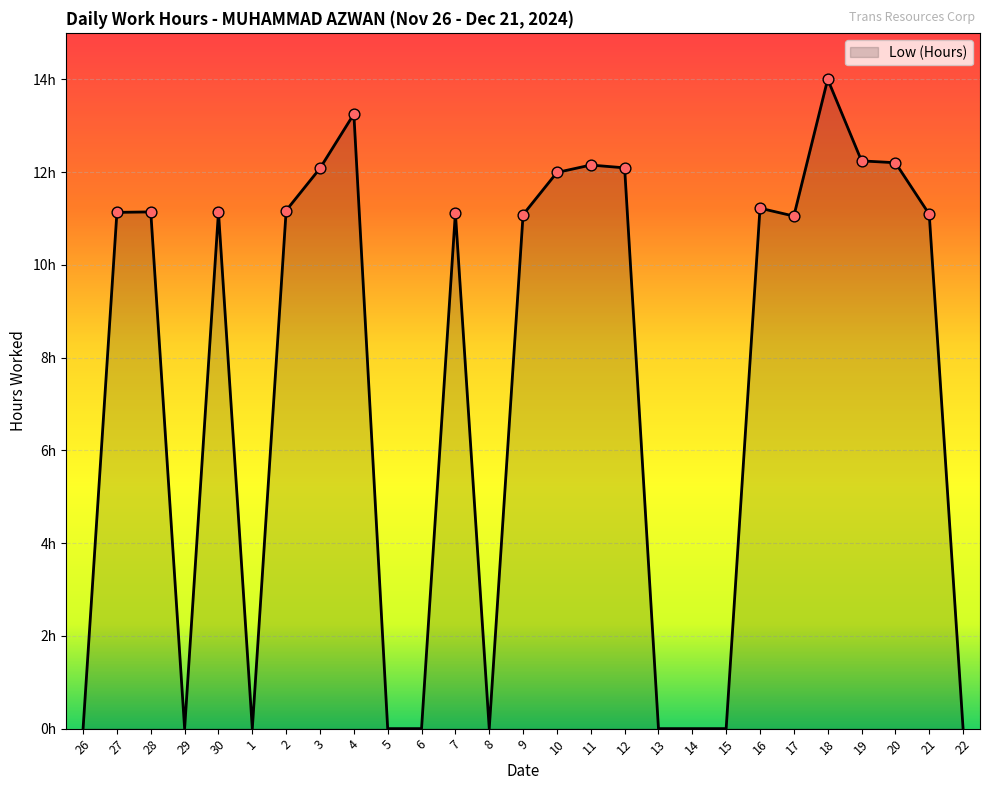

Is this an area chart (filled region under the line)?

Yes